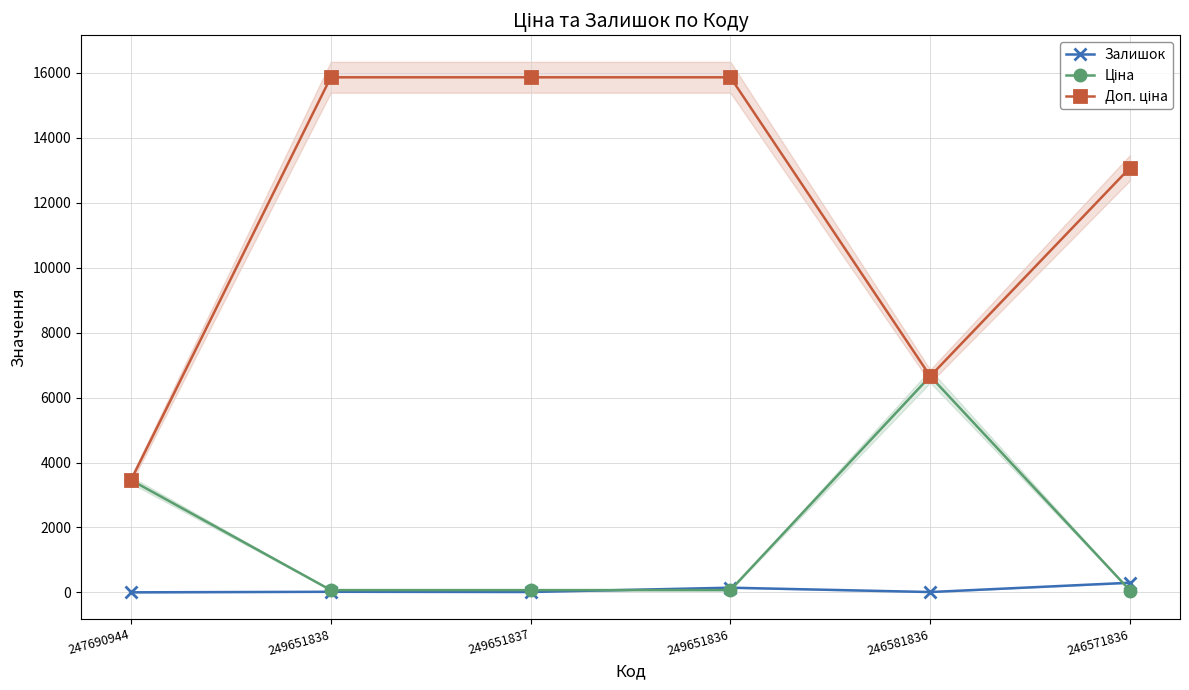

What is the total value across all series at 246581836?

13328.8